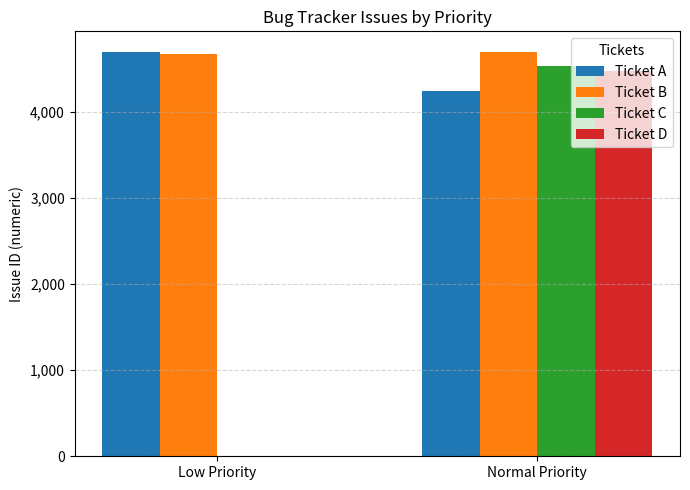

Is the value of Ticket C at Normal Priority greater than the value of Ticket D at Low Priority?

Yes